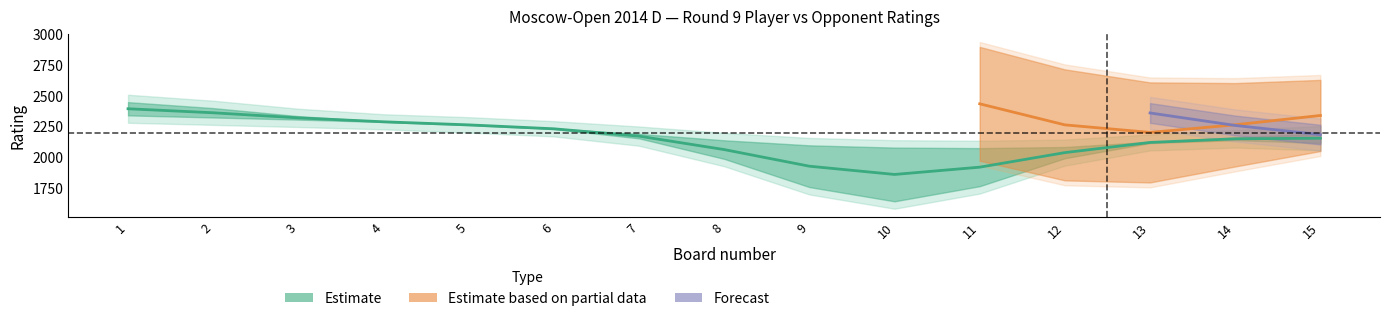

True or false: Player_No and Opponent_Rating intersect in this chart.

False